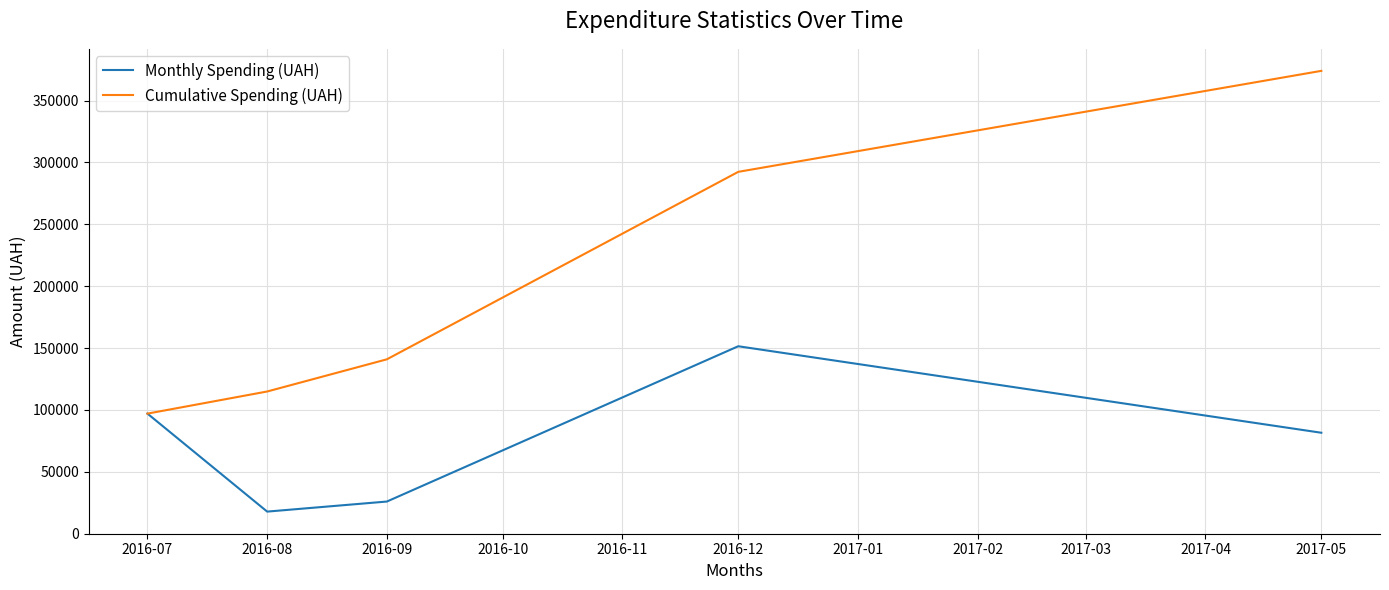

How many lines are shown in the chart?

2